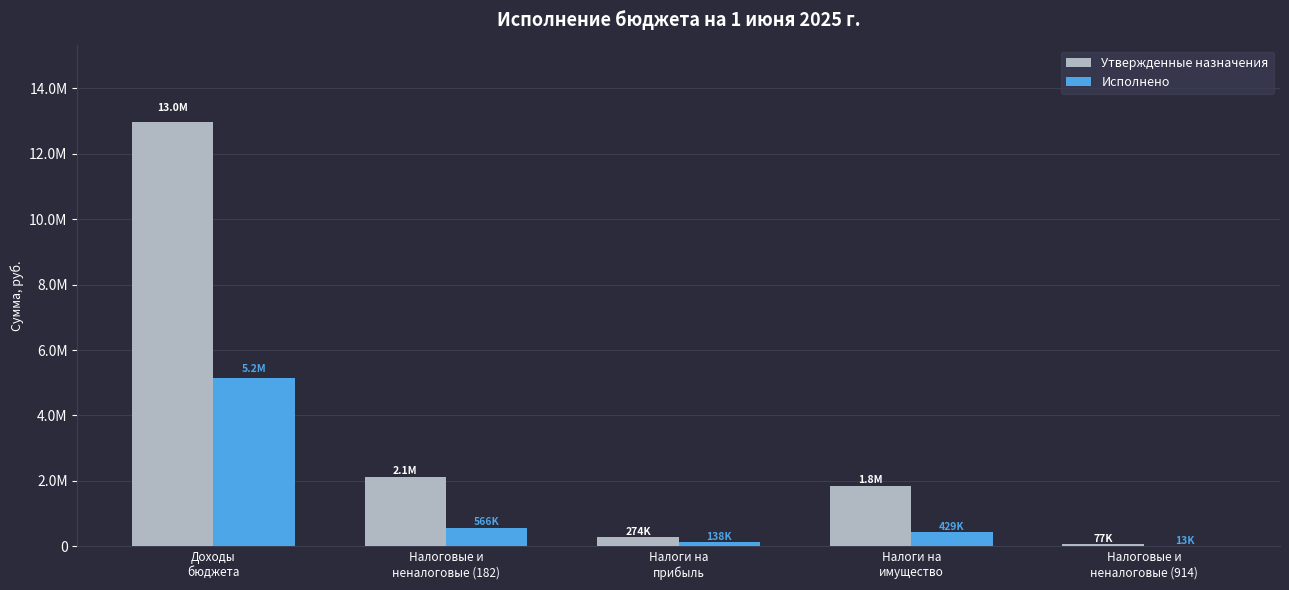

Where is Утвержденные назначения nearest to the value 6526803?

Налоговые и
неналоговые (182)